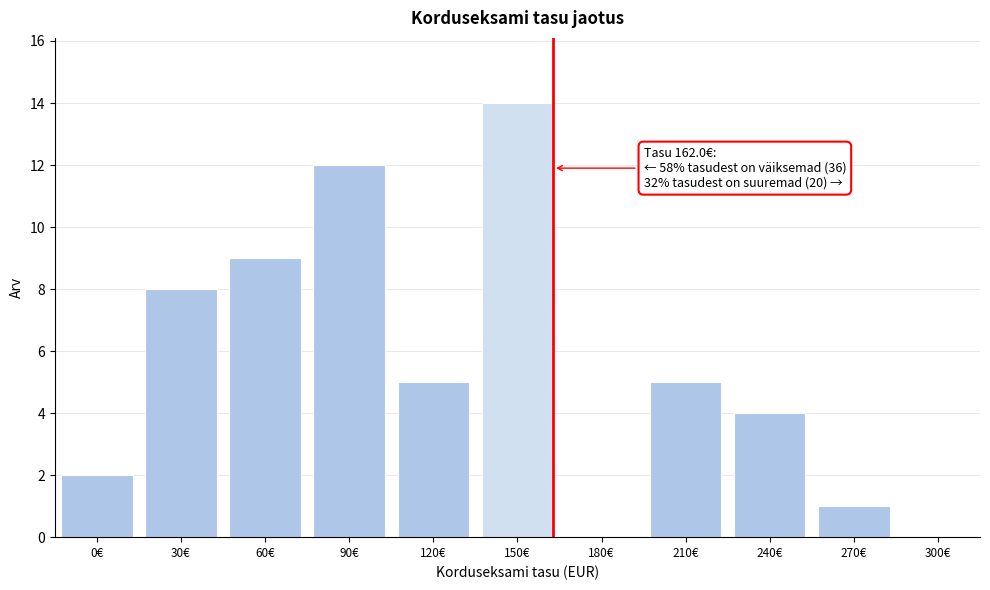

Reading right to left, what are all the values shown in this chart?

300€=0	270€=1	240€=4	210€=5	180€=0	150€=14	120€=5	90€=12	60€=9	30€=8	0€=2